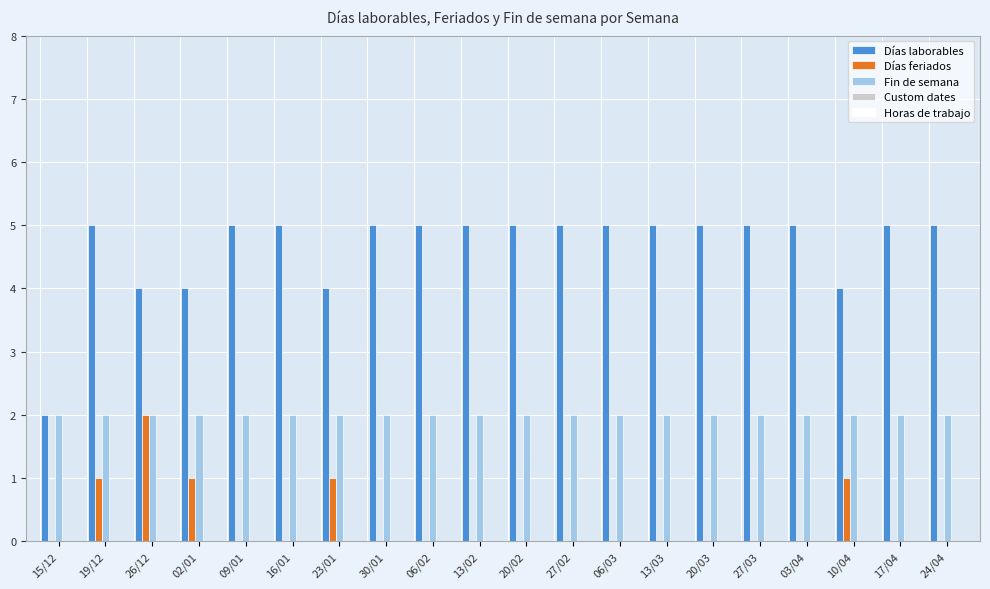

What is the total value across all series at 30/01?

7